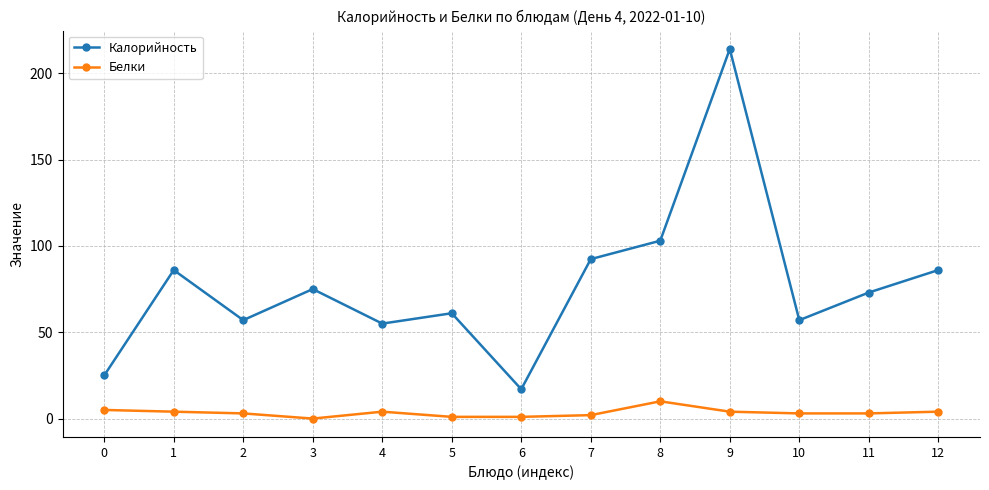

Count the number of data series in this chart.

2